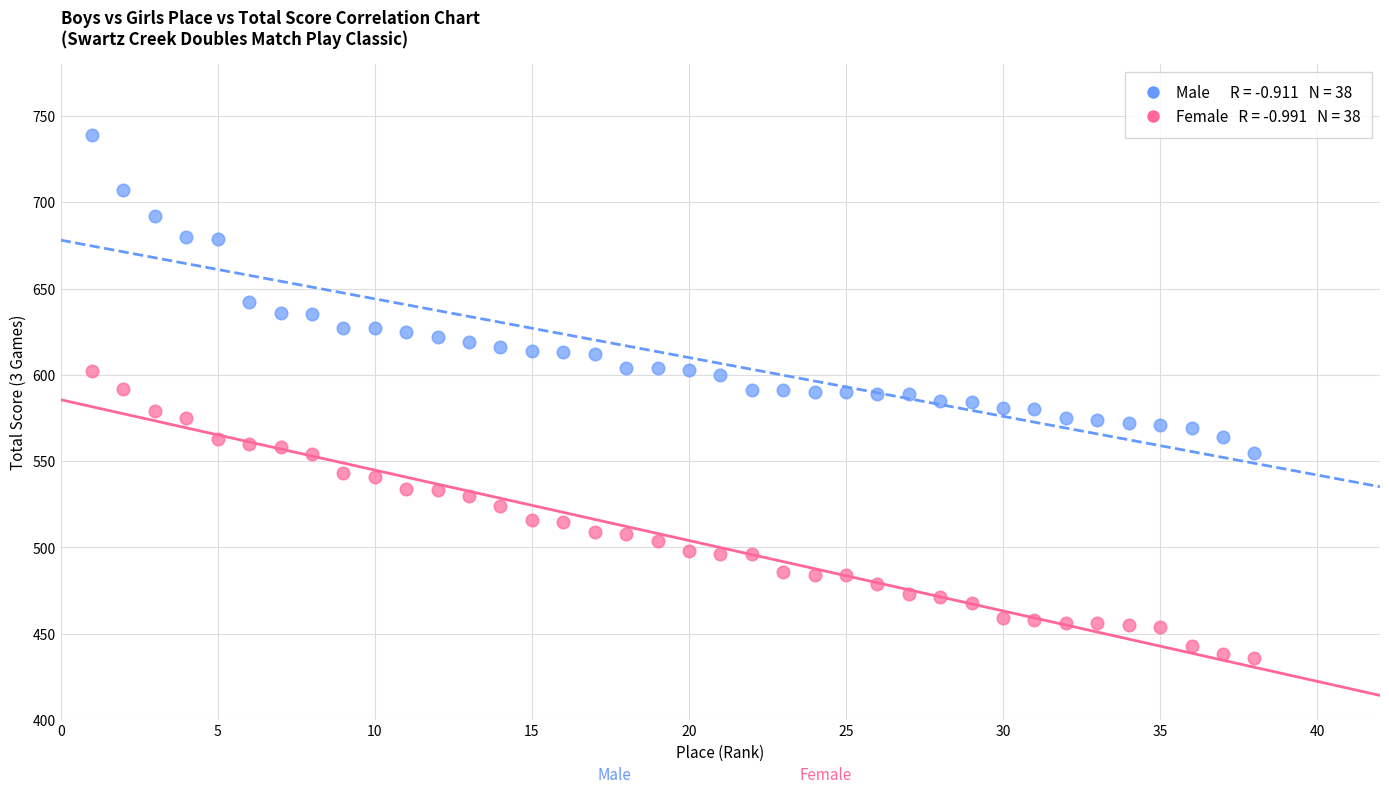

Across all data points, what is the range of X values (max minus min)?

37